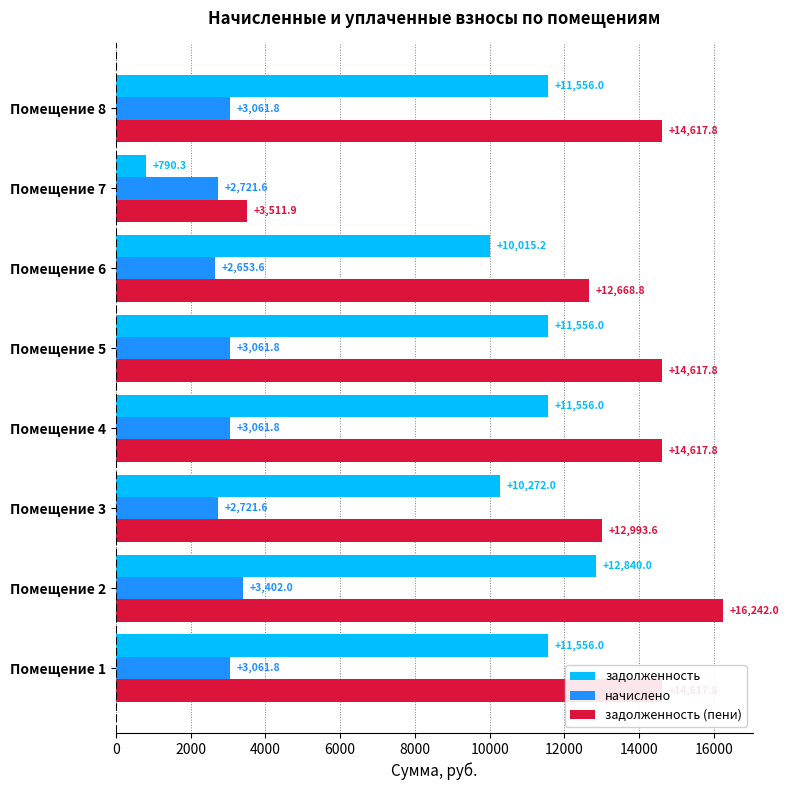

At which label does задолженность reach its peak?

Помещение 2